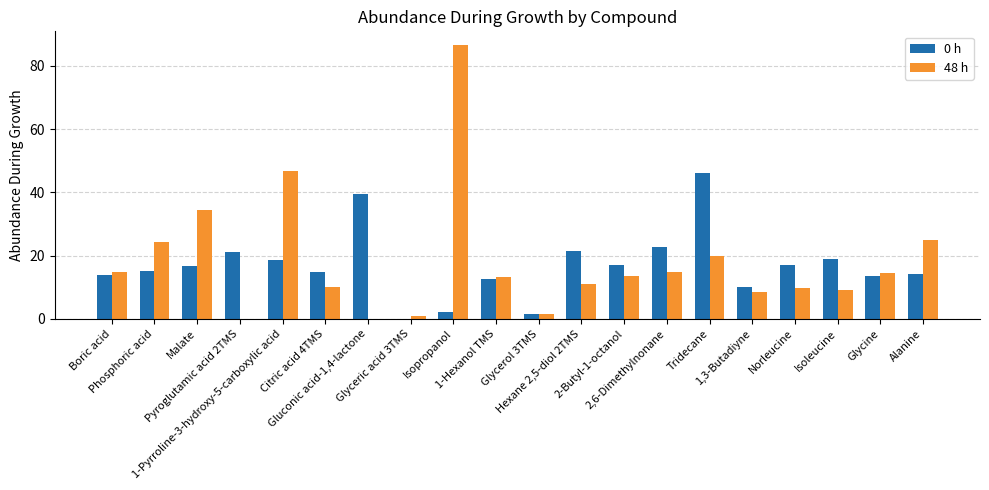

The value of 48 h at Boric acid is 22.7. True or false?

False